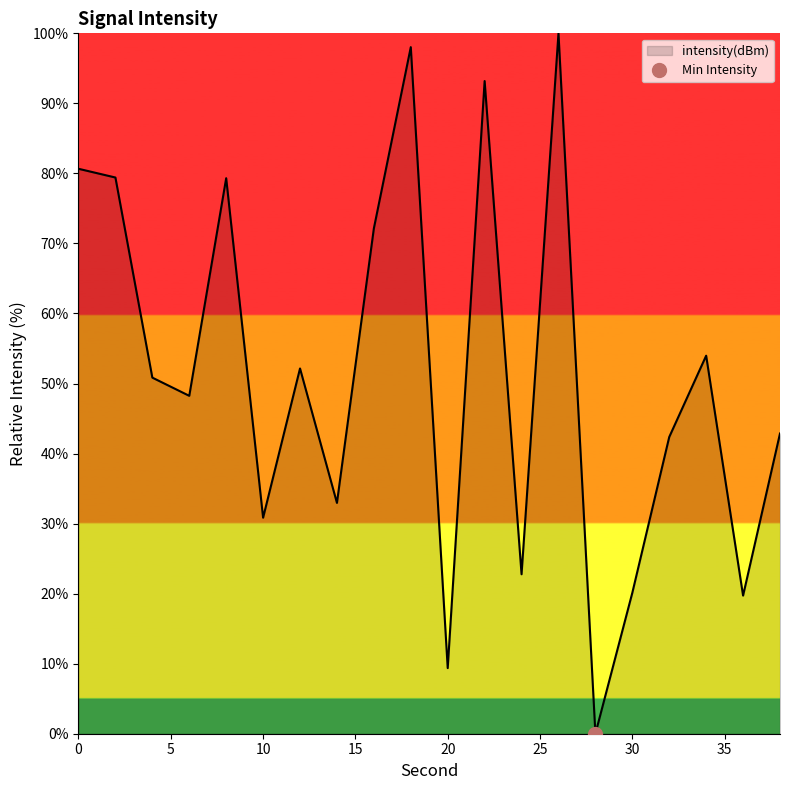

At which category does the data reach its first local valley?

6